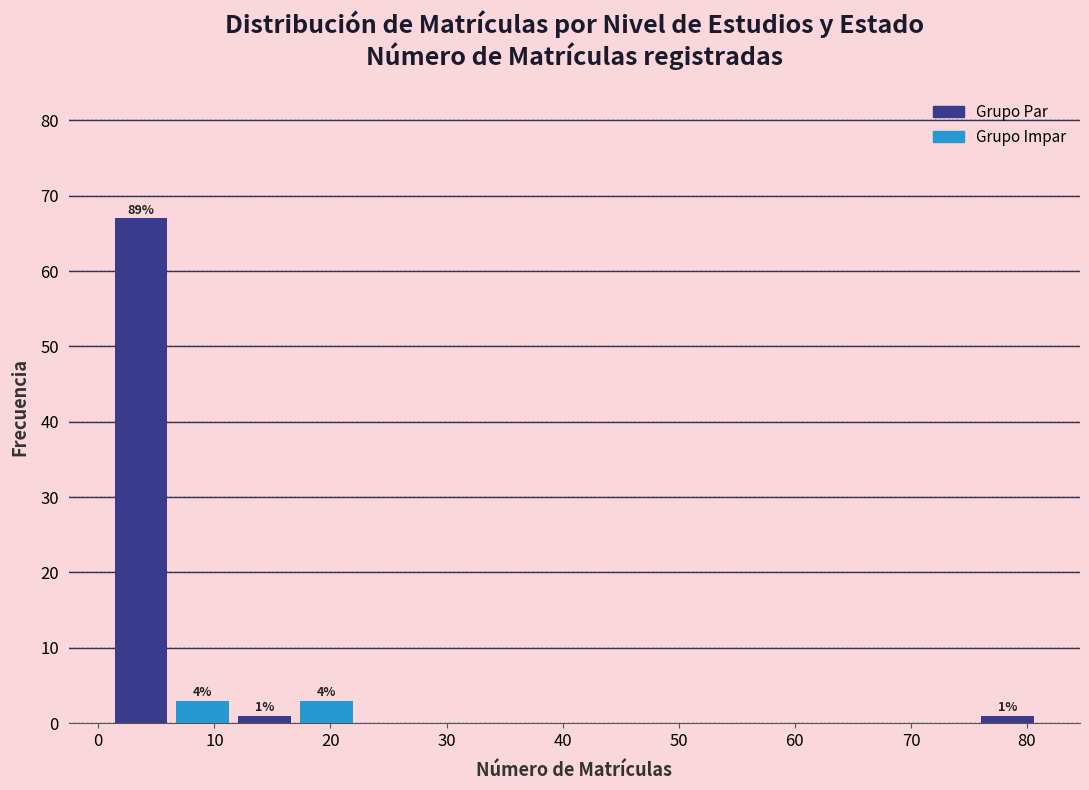

Which range on the x-axis has the tallest bar?

1 to 6